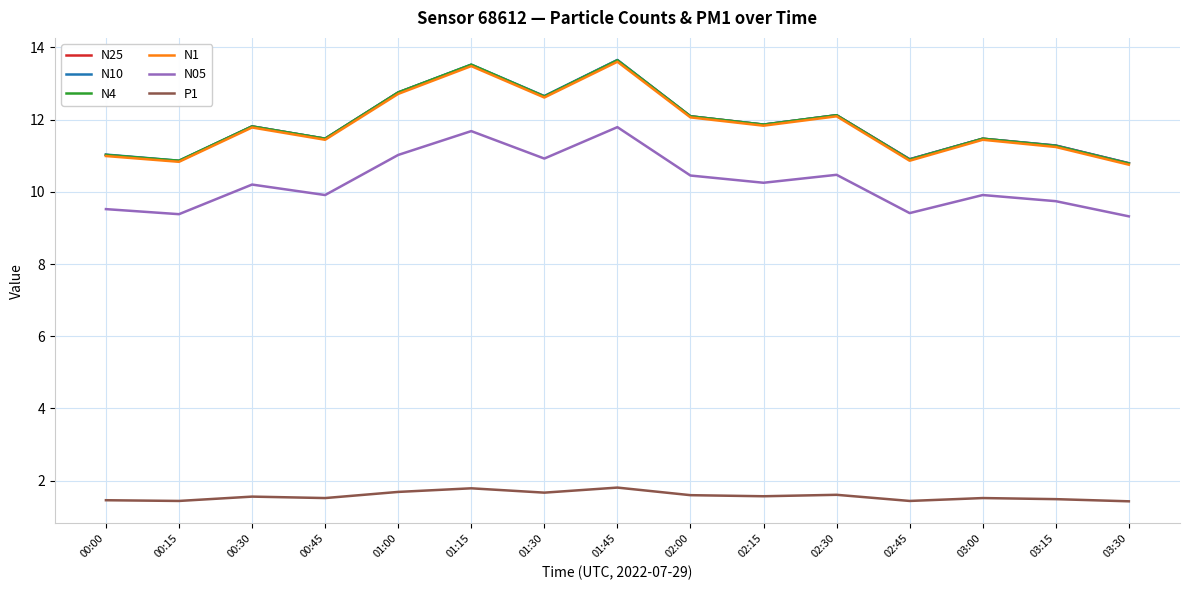

In N10, how many points are lower than both neighbors (excluding endpoints)?

5